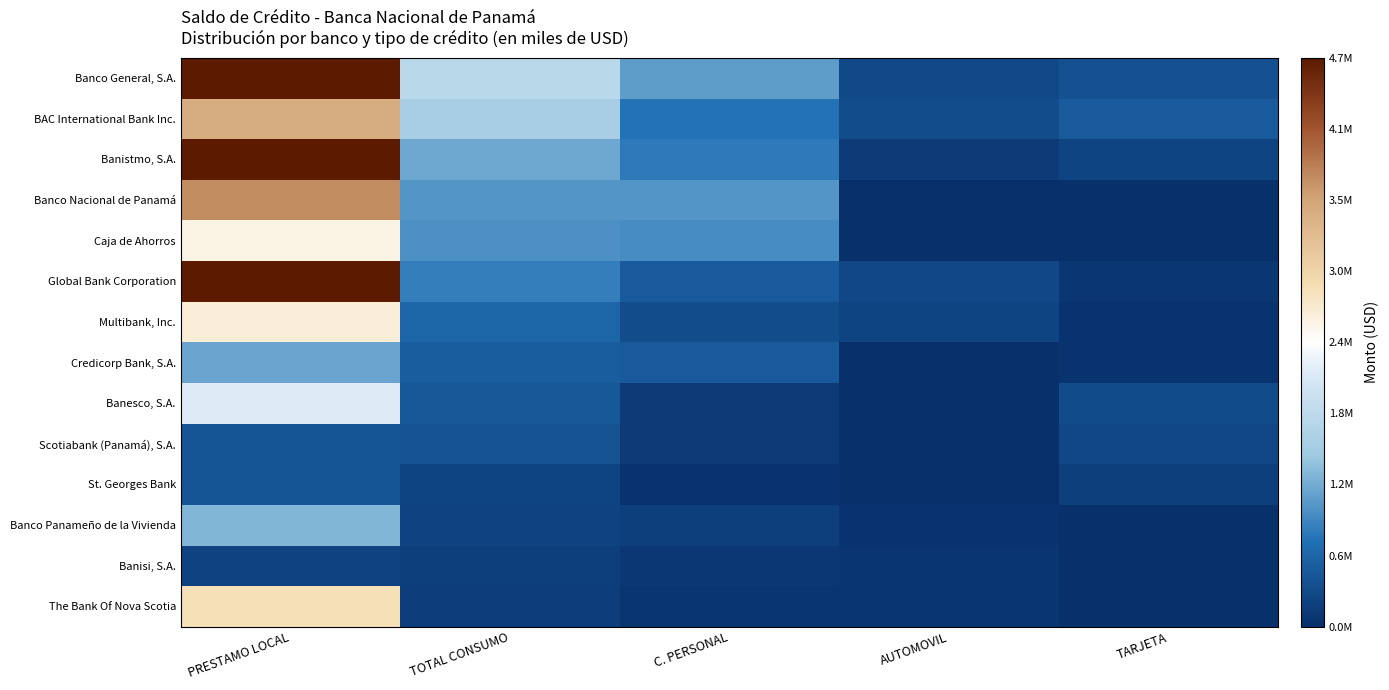

At which category is the sum across all series the highest?

PRESTAMO LOCAL